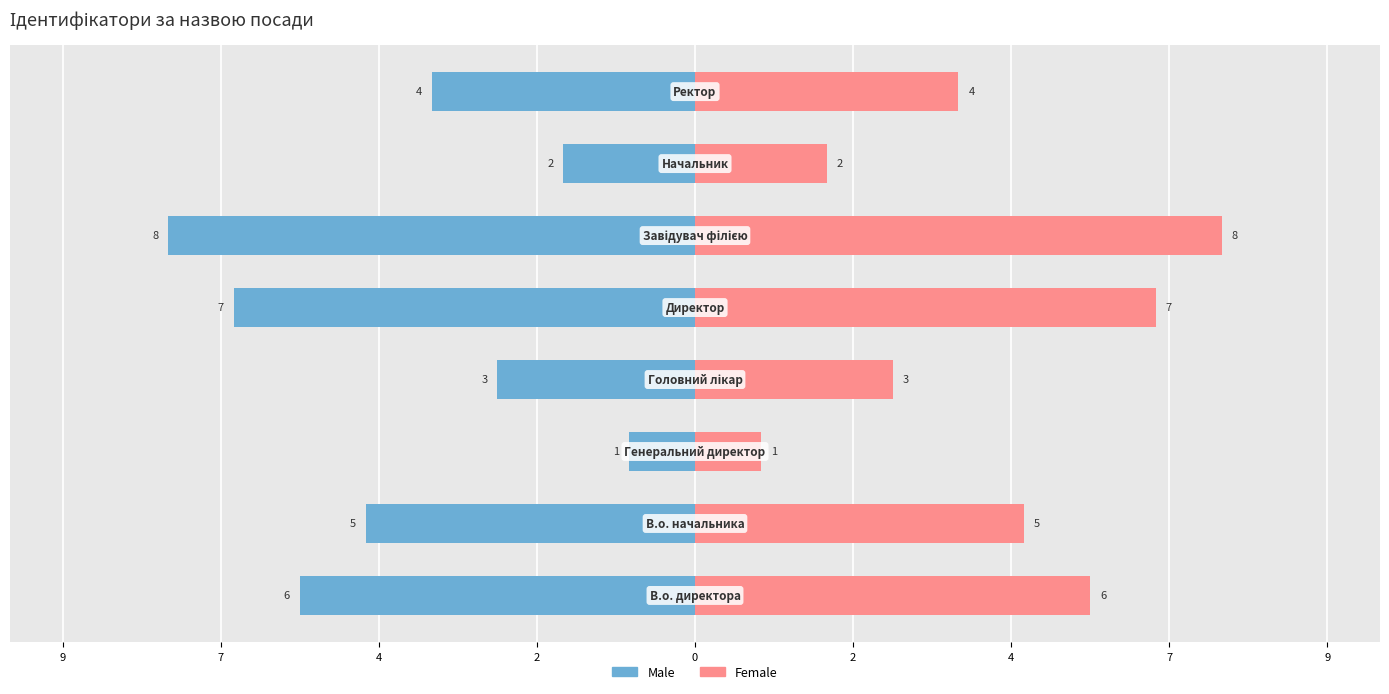

How many values in the Female series exceed 5?

3